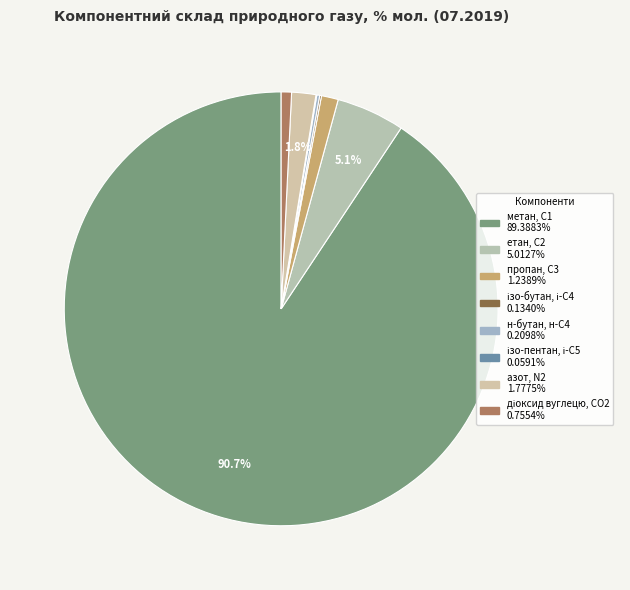

Is it true that етан, С2 is 14% of the pie?

False